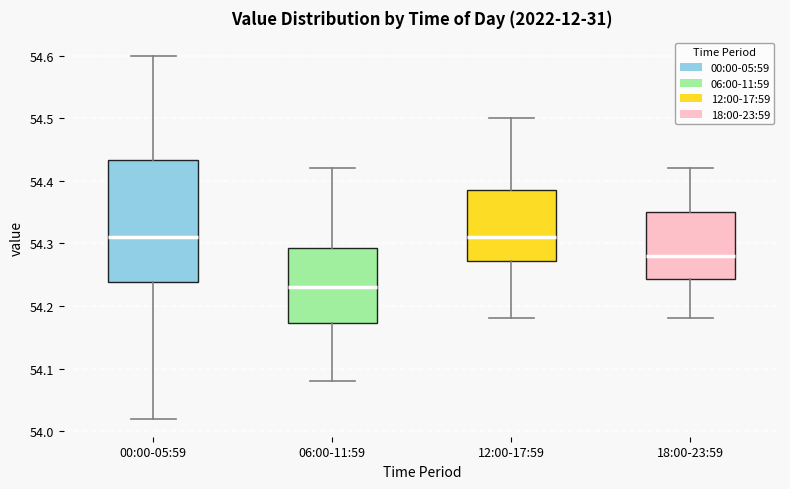

Where does the lower whisker of the box for 12:00-17:59 end on the y-axis? The values are not printed on the chart, so give them approximately, as read against the axis.

54.18